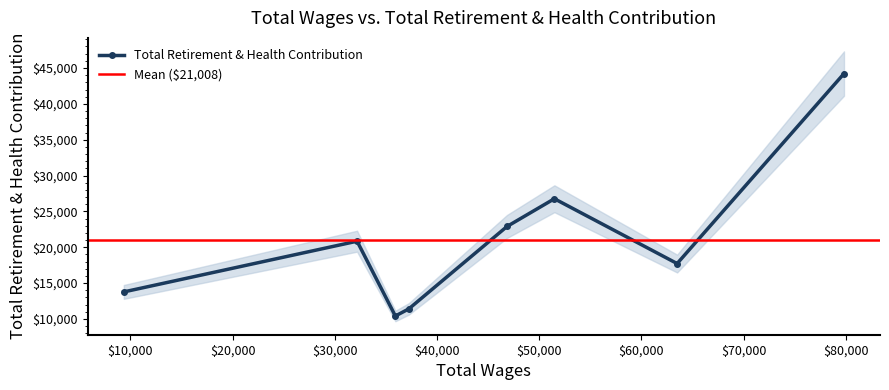

How many values are below 20848?

4